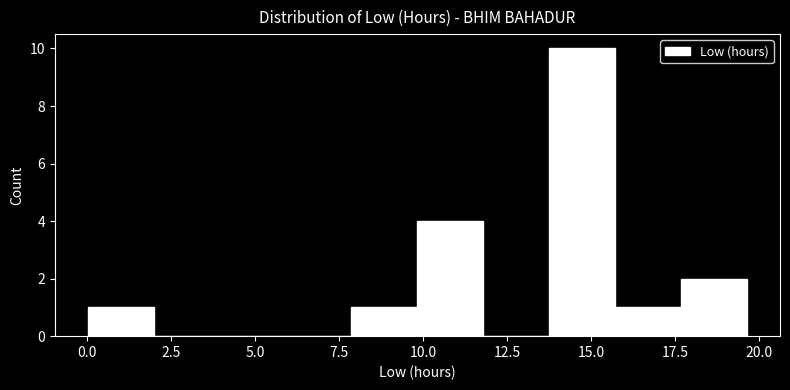

Around what value on the x-axis is the tallest bar? Give the approximate position of its centre, as read against the axis.

14.5